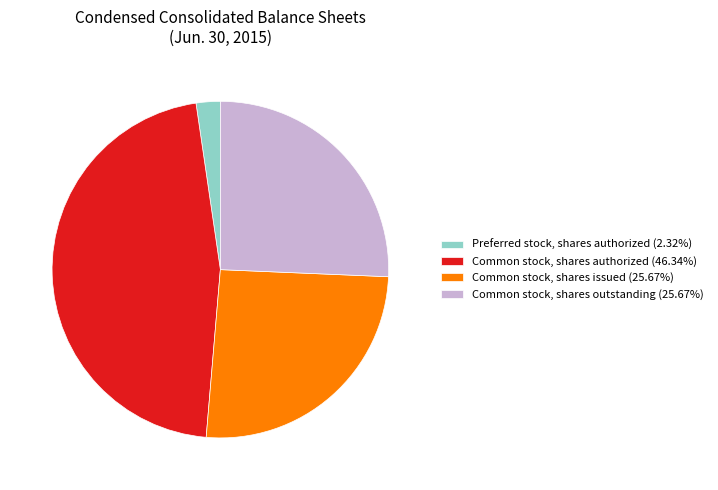

Combined, do Common stock, shares issued (25.67%) and Preferred stock, shares authorized (2.32%) account for over 50%?

No